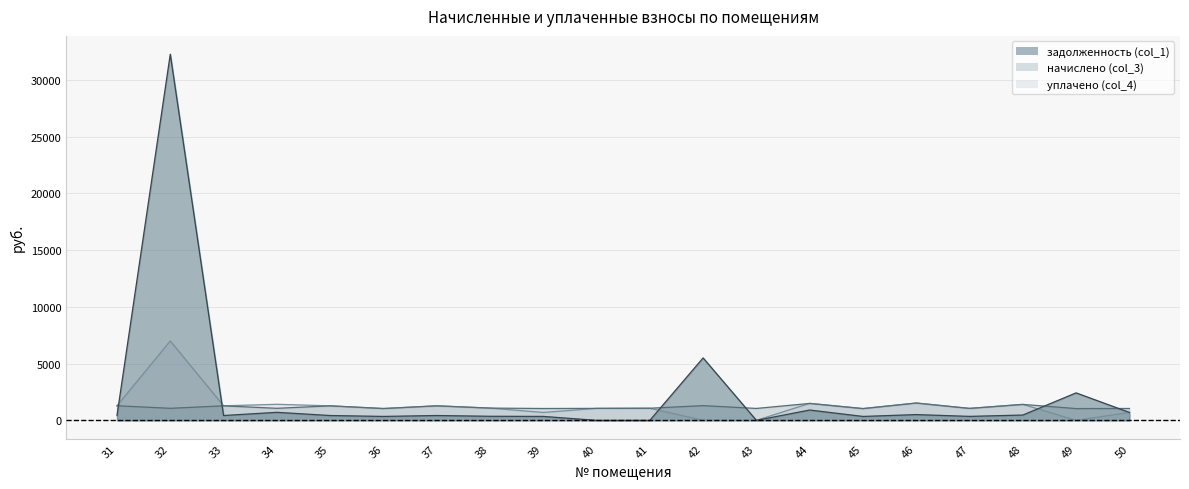

Count the number of data series in this chart.

3